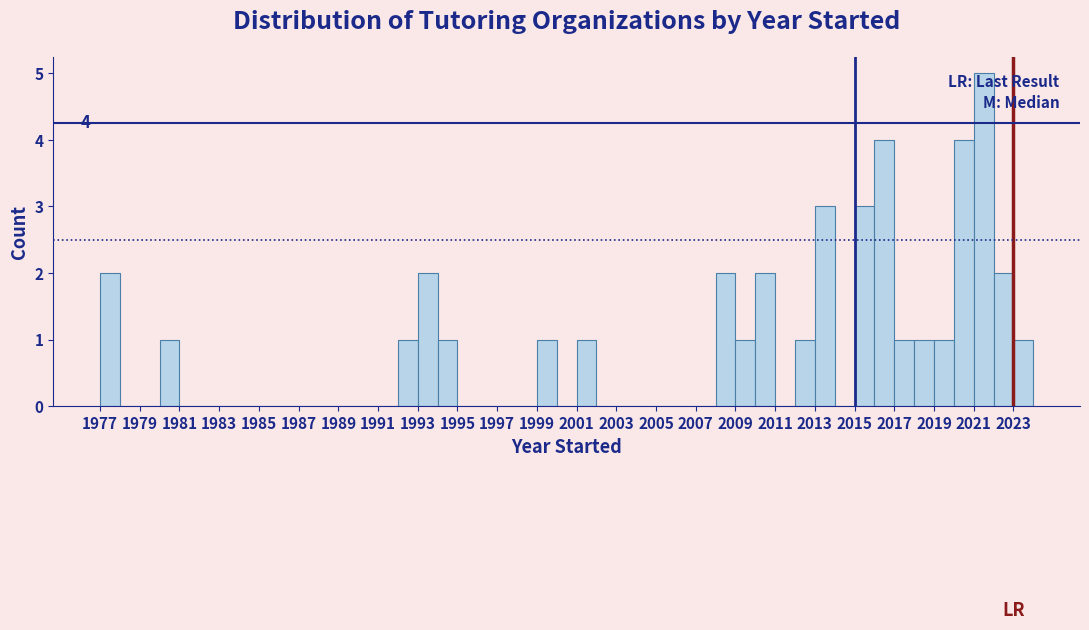

Over which range of the x-axis is the bar tallest?

2021 to 2022